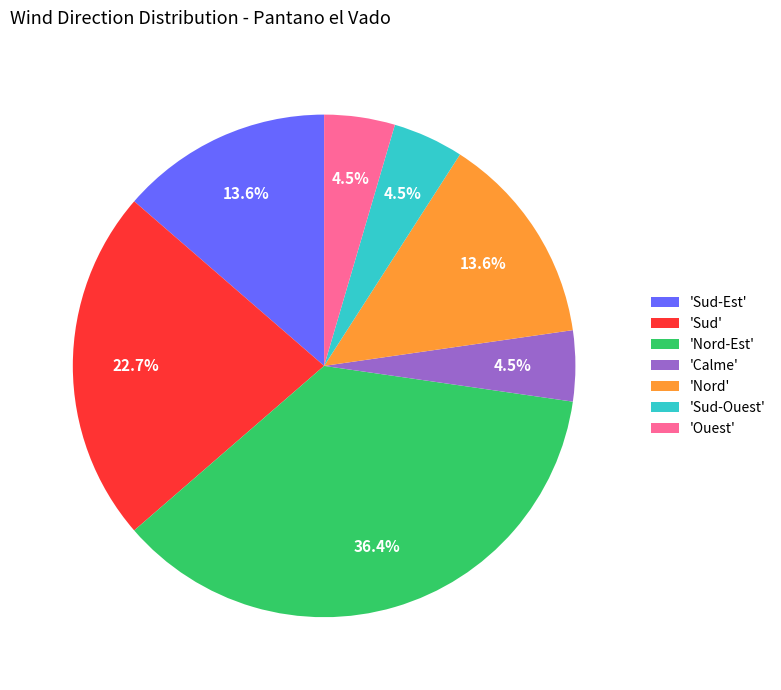

What is the ratio of the value at 'Sud-Ouest' to the value at 'Nord'?

0.3